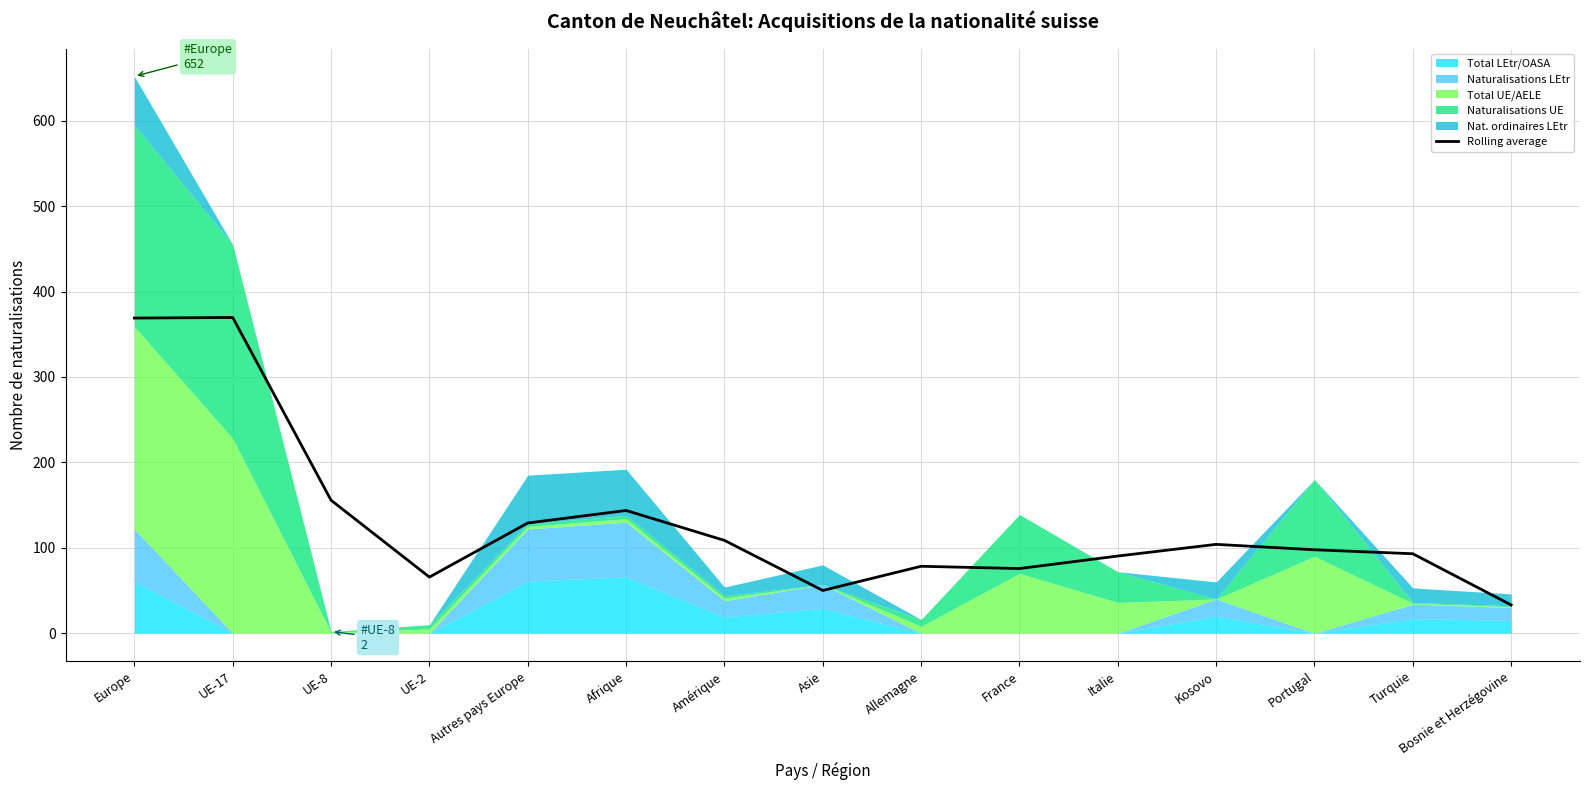

What is the difference between the maximum and minimum values?

336.7